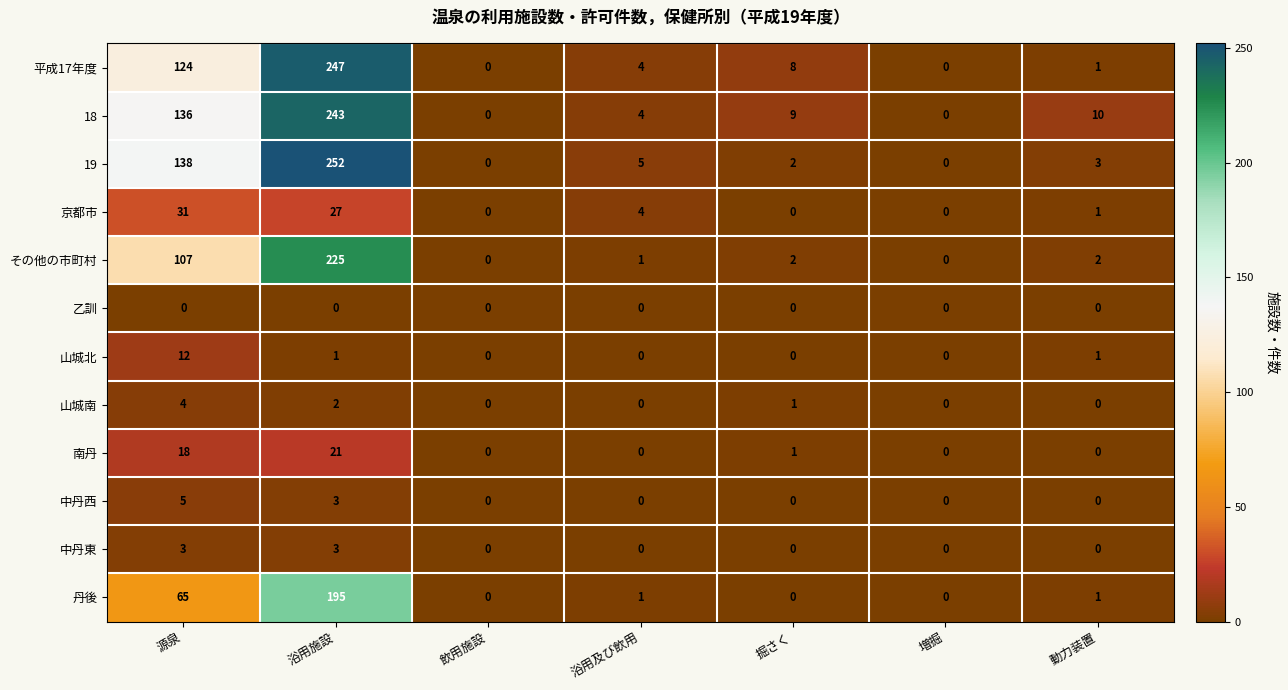

What is the difference between the maximum and minimum values in the 山城北 series?

12